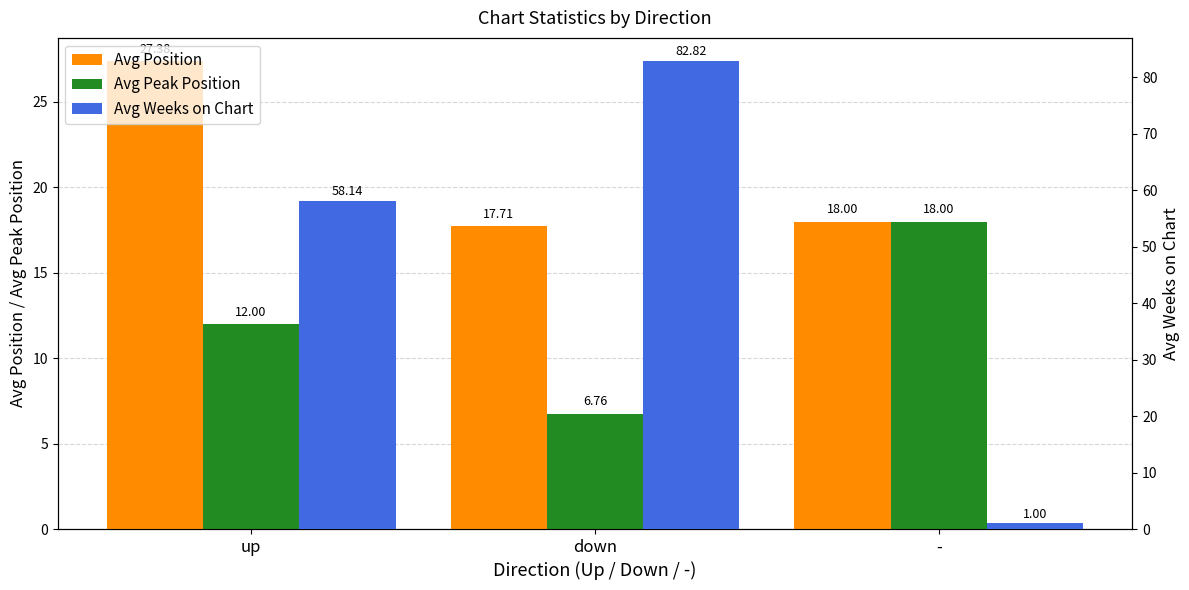

What is the lowest value of the Avg Peak Position series?

6.8